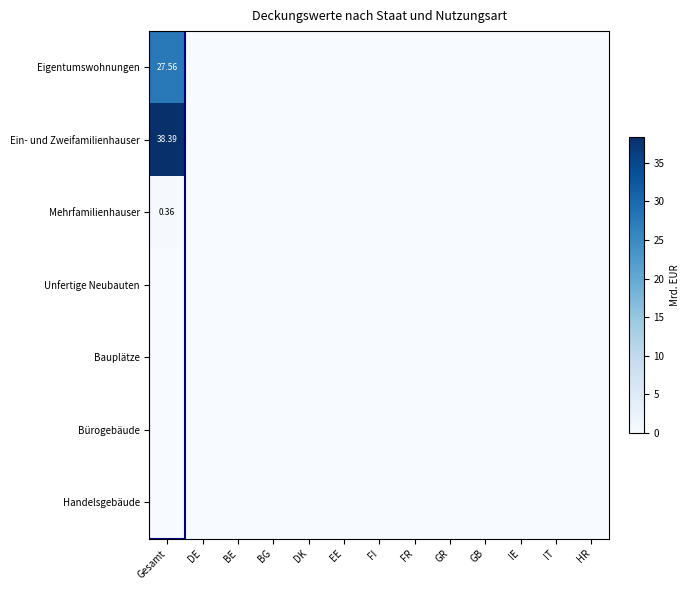

What is the average value of the Eigentumswohnungen series?

2.1